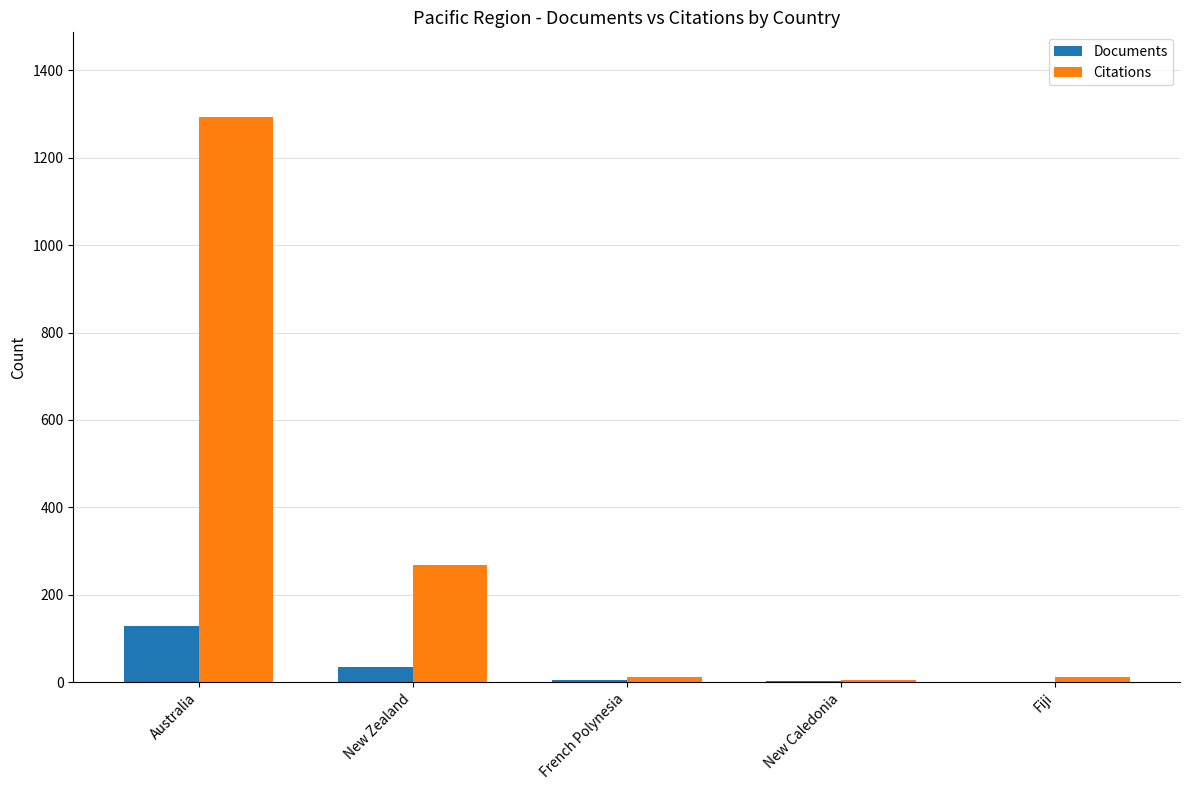

At which label is Citations closest to 649?

New Zealand